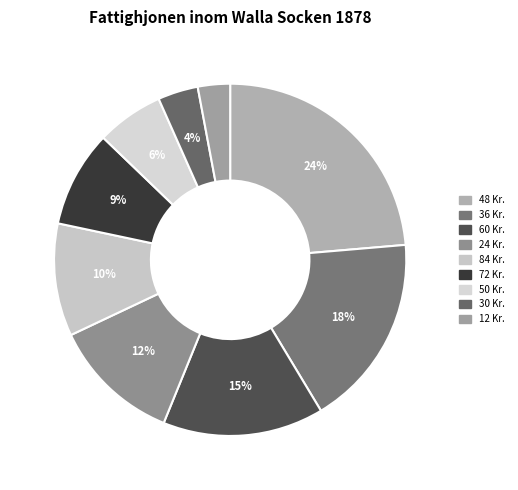

Is there a majority slice in this chart?

No